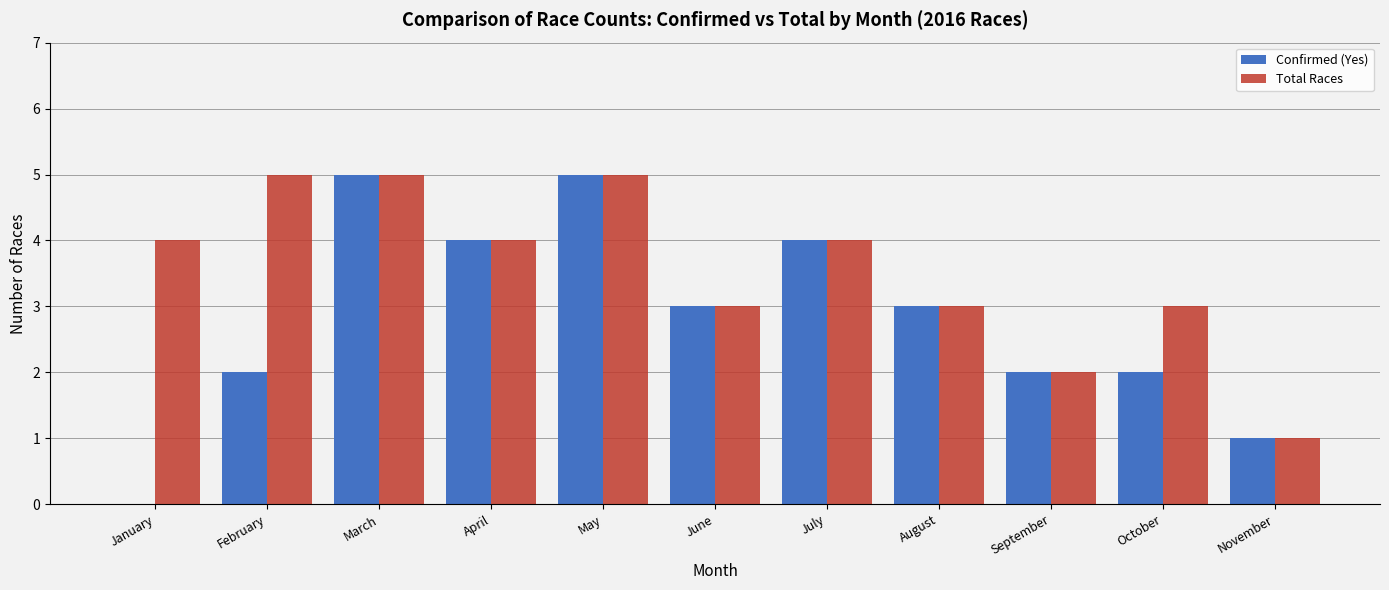

What is the total value across all series at May?

10